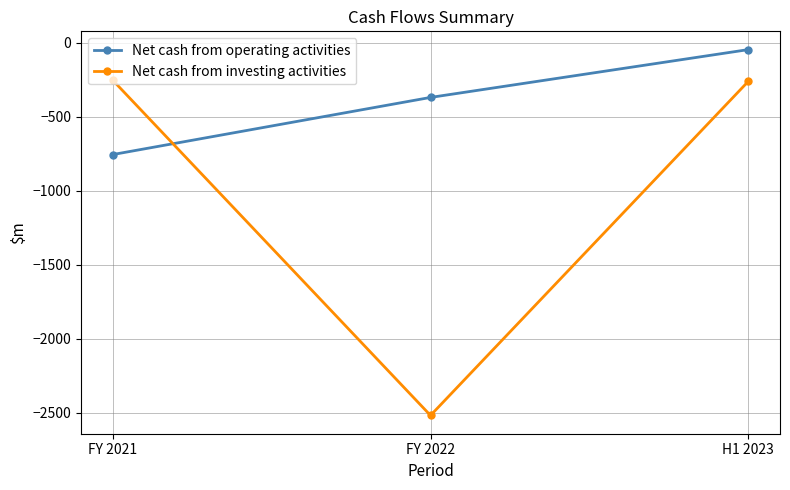

Which category has the highest value in the Net cash from operating activities series?

H1 2023